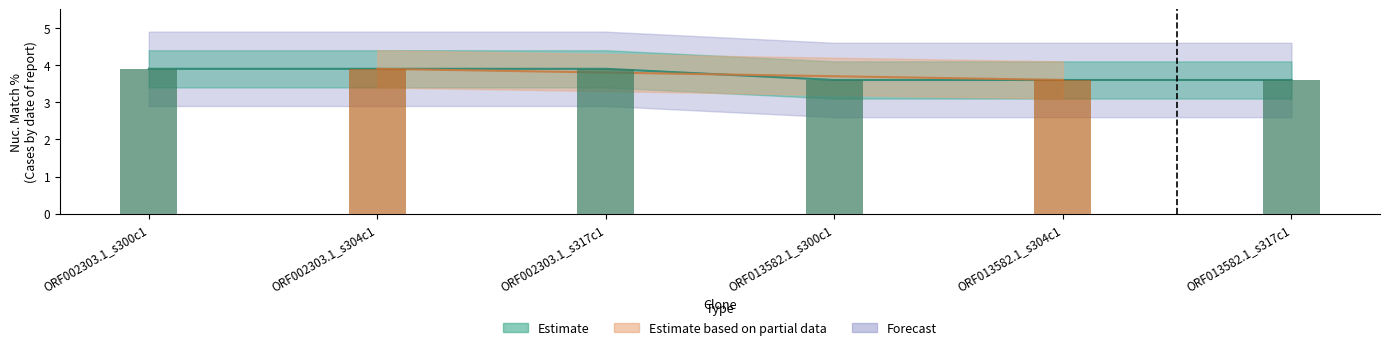

What is the minimum value for Estimate?

3.6